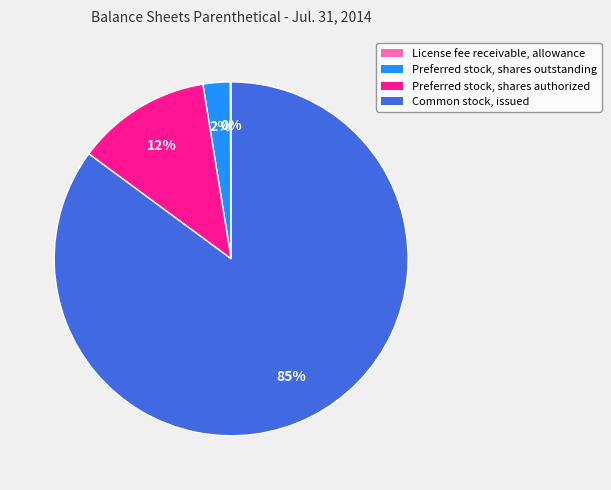

Is there any slice that represents more than half of the pie?

Yes